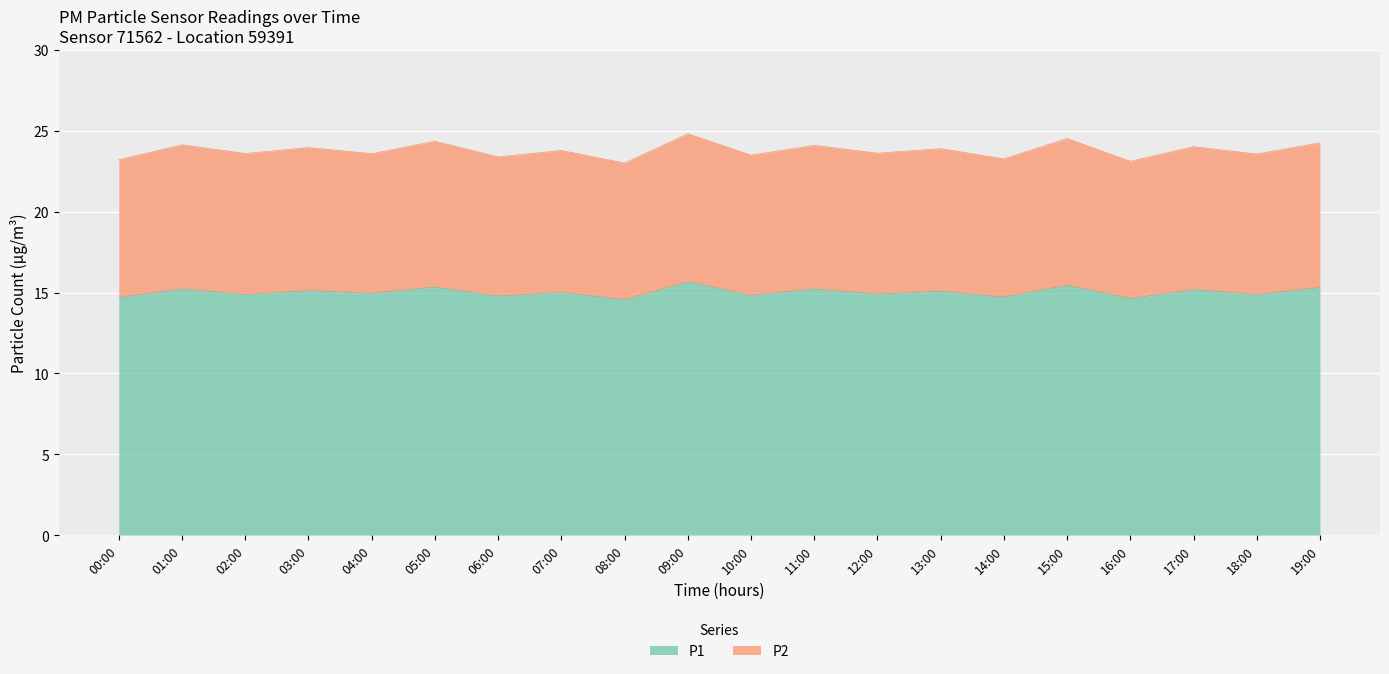

True or false: P1 has more than 1 points higher than both neighbors.

True